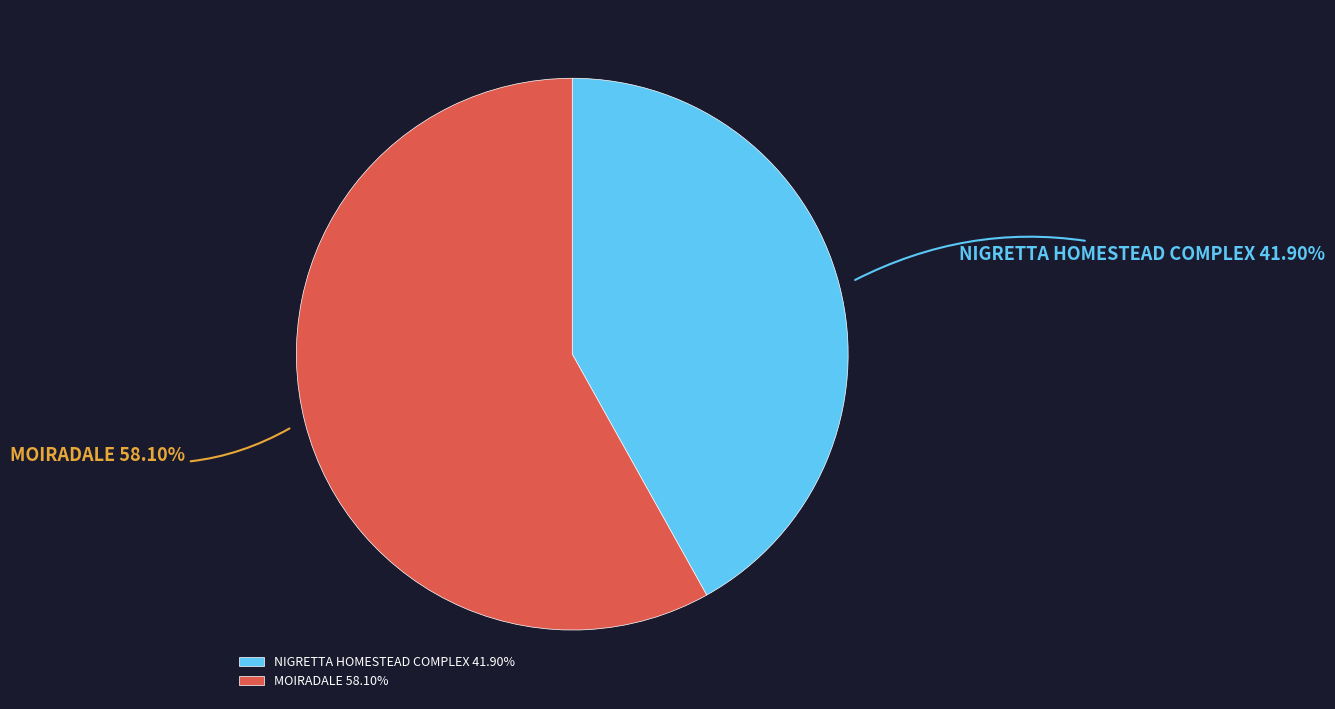

Which slice represents more than half of the pie?

MOIRADALE